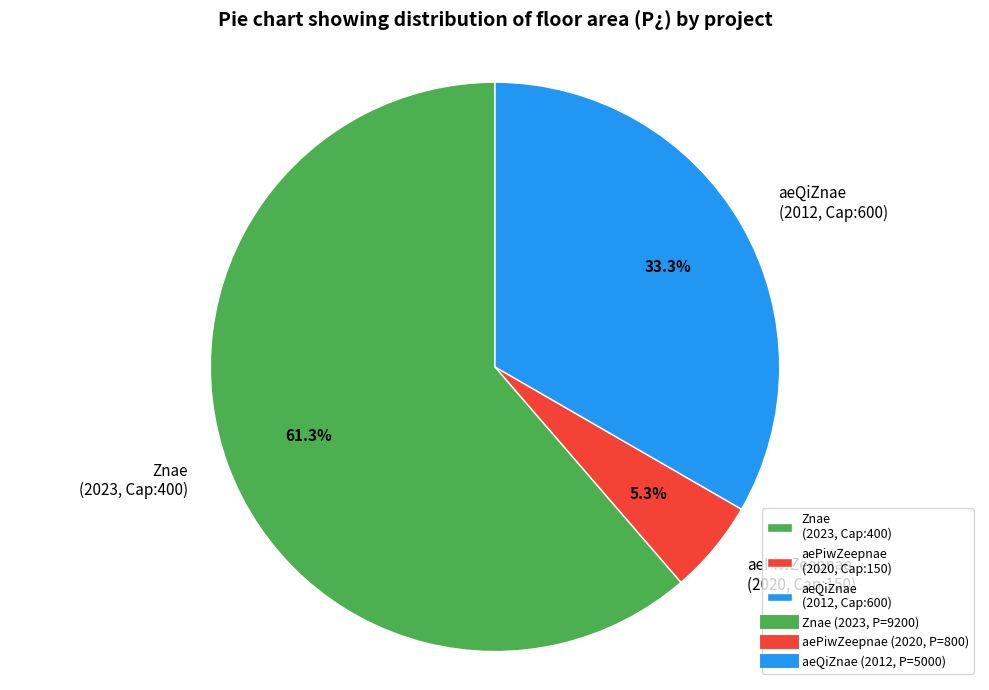

Which slice is the largest?

Znae (2023, Cap:400)